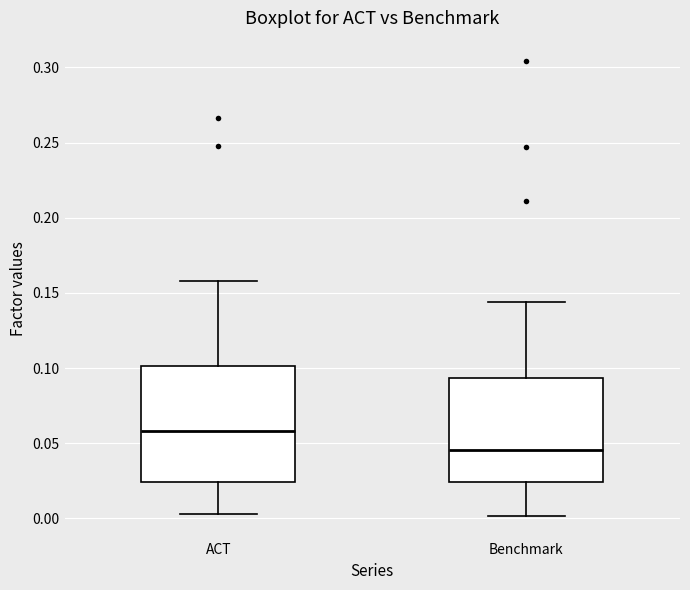

Which box's median line is the highest?

ACT